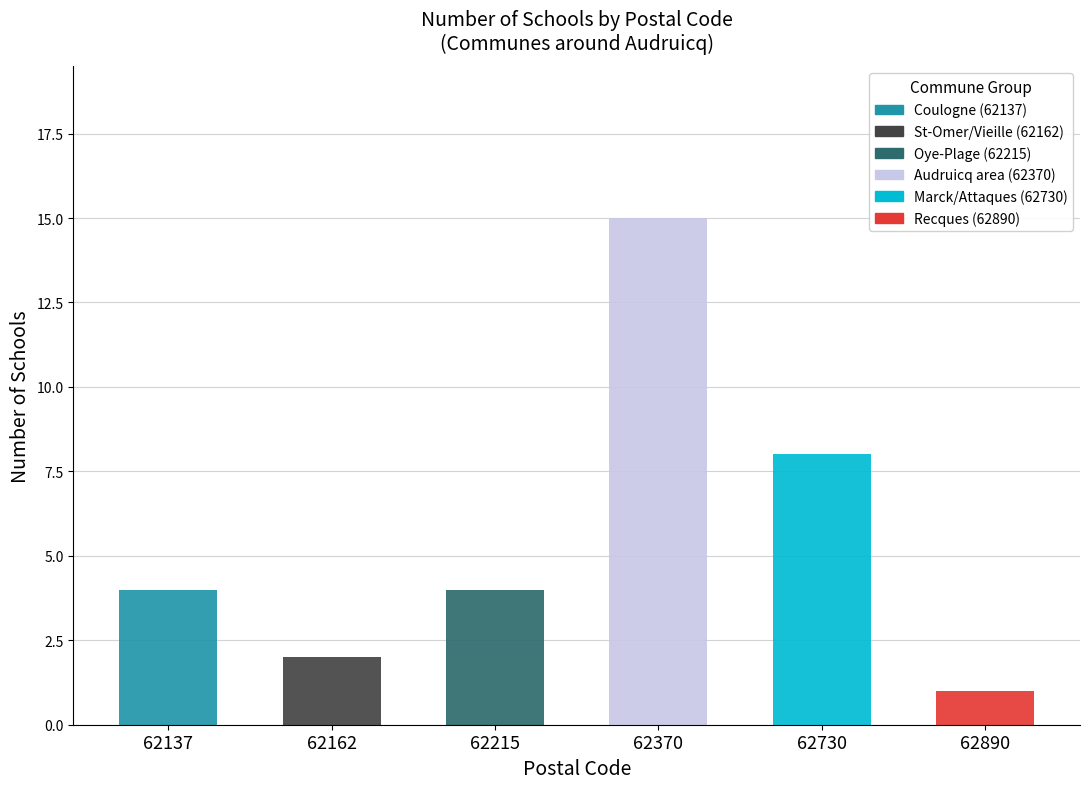

Count the number of categories in the chart.

6